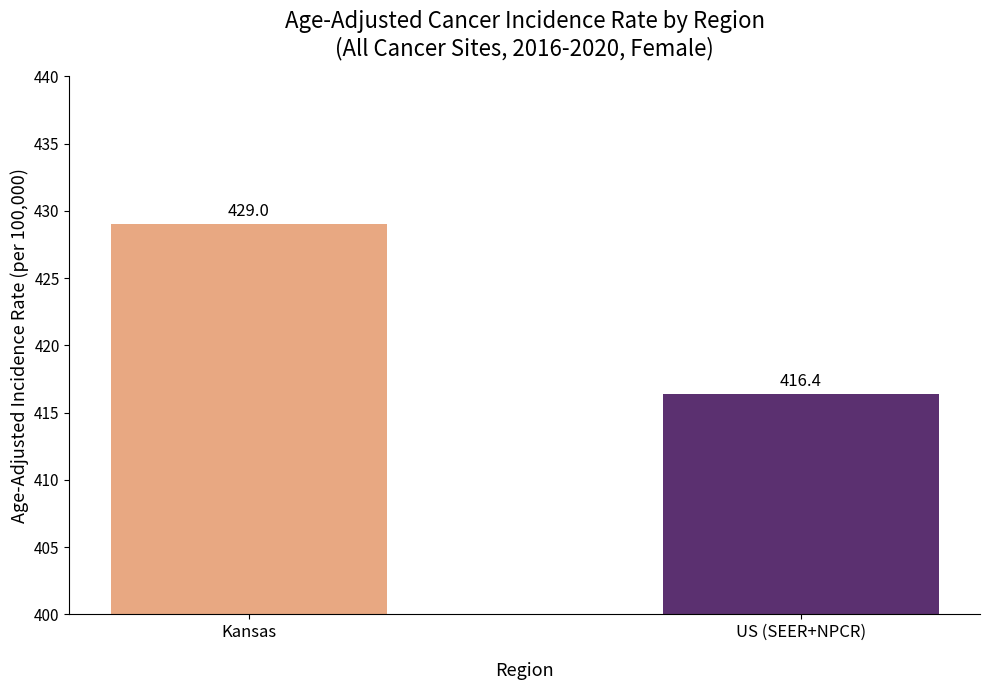

Are the bars grouped side by side (vs. stacked)?

No